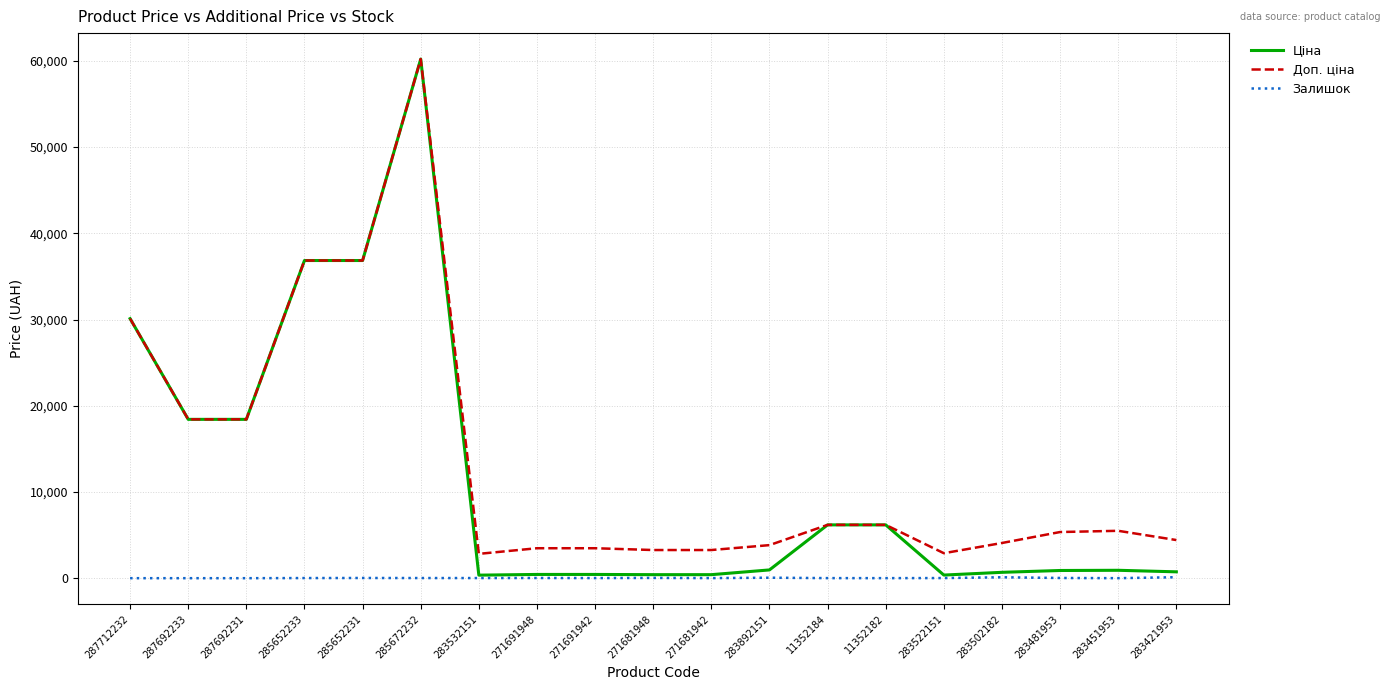

What is the difference between the maximum and minimum values in the Ціна series?

59852.9